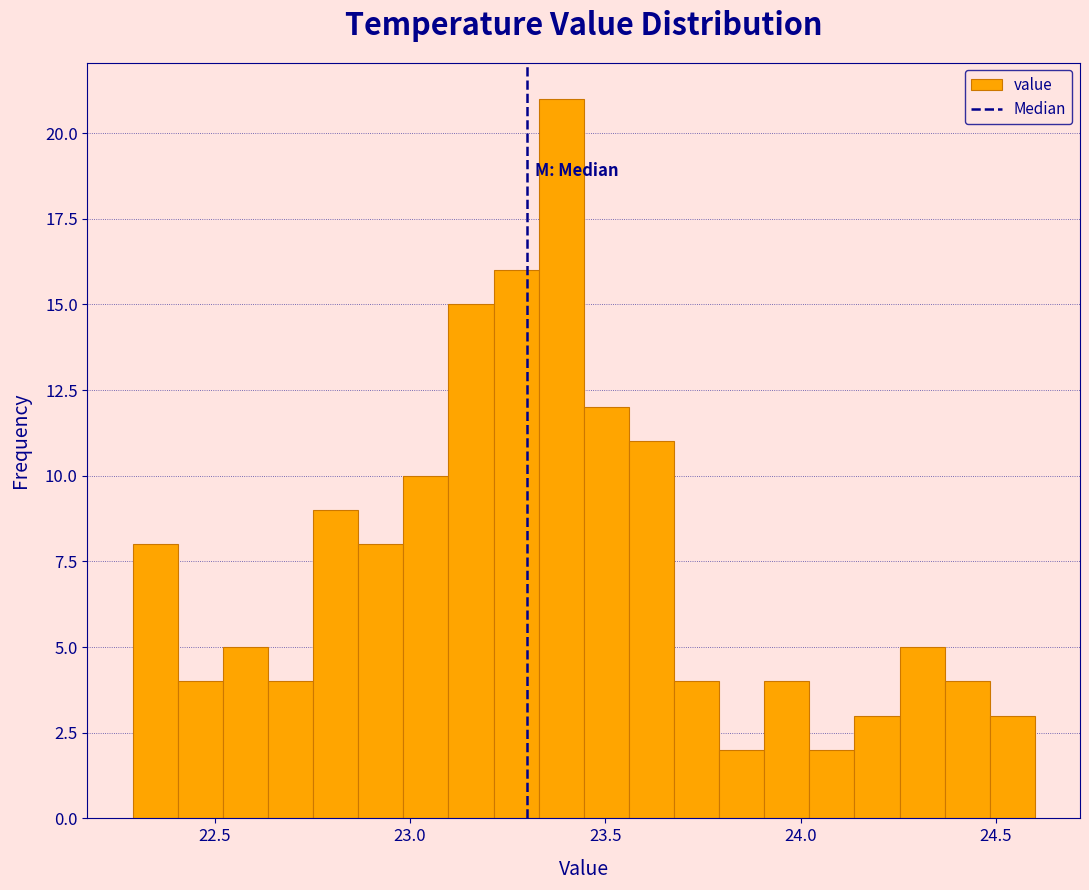

Around what value on the x-axis is the tallest bar? Give the approximate position of its centre, as read against the axis.

23.40